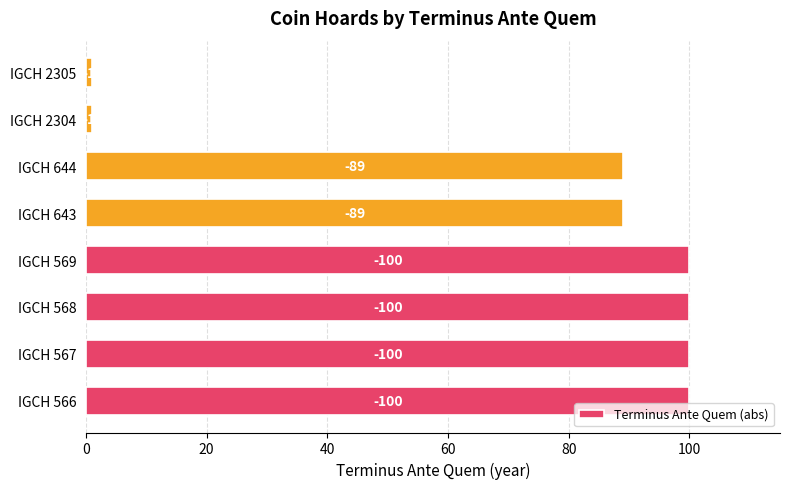

Are the bars horizontal?

Yes